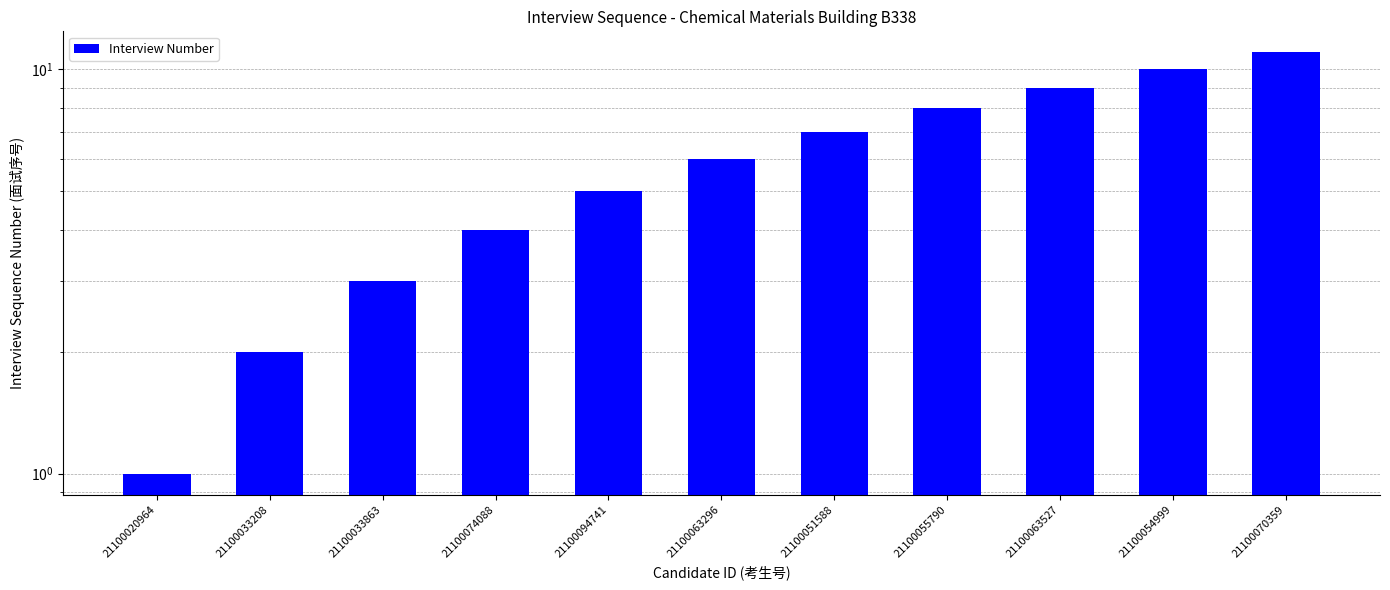

Where does the data first go above 6?

21100051588